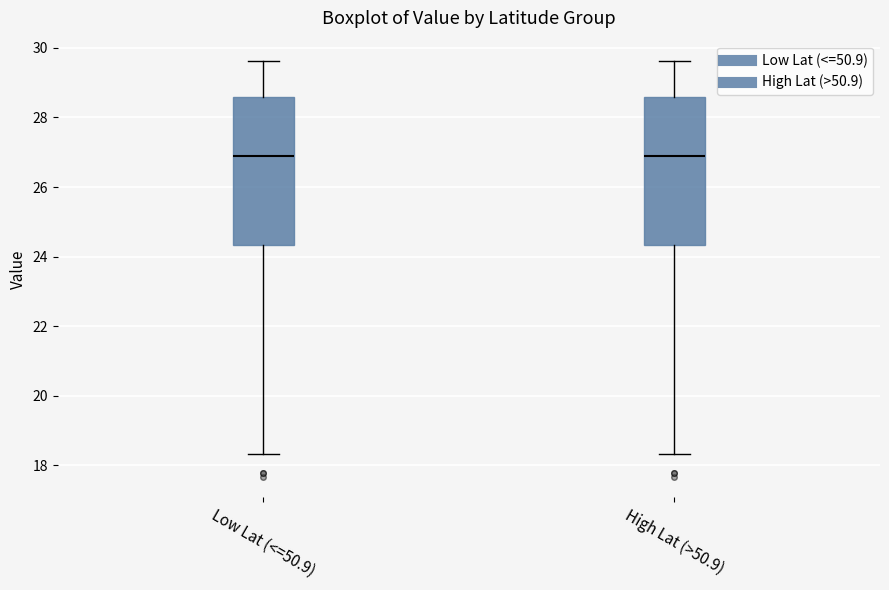

Reading left to right, transcribe this box plot: for each box, give where its median line is, the range the box spans, and where its two whiskers end, as read against the y-axis. The values are not printed on the chart, so give them approximately, as read against the axis.

Low Lat (<=50.9): median 26.8, box 24.4 to 28.6, whiskers 18.4 to 29.6
High Lat (>50.9): median 26.8, box 24.4 to 28.6, whiskers 18.4 to 29.6